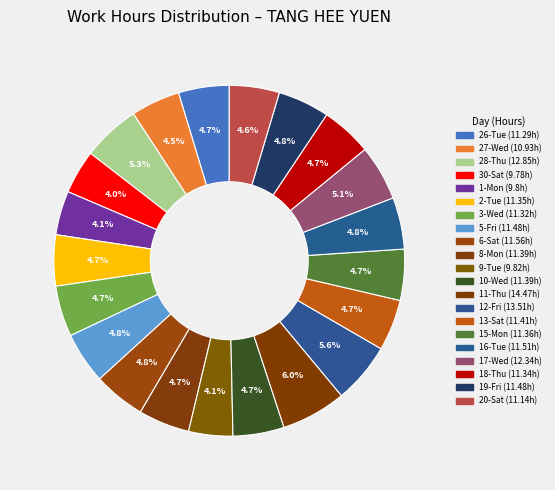

What percentage is the 20-Sat slice, to the nearest percent?

5%